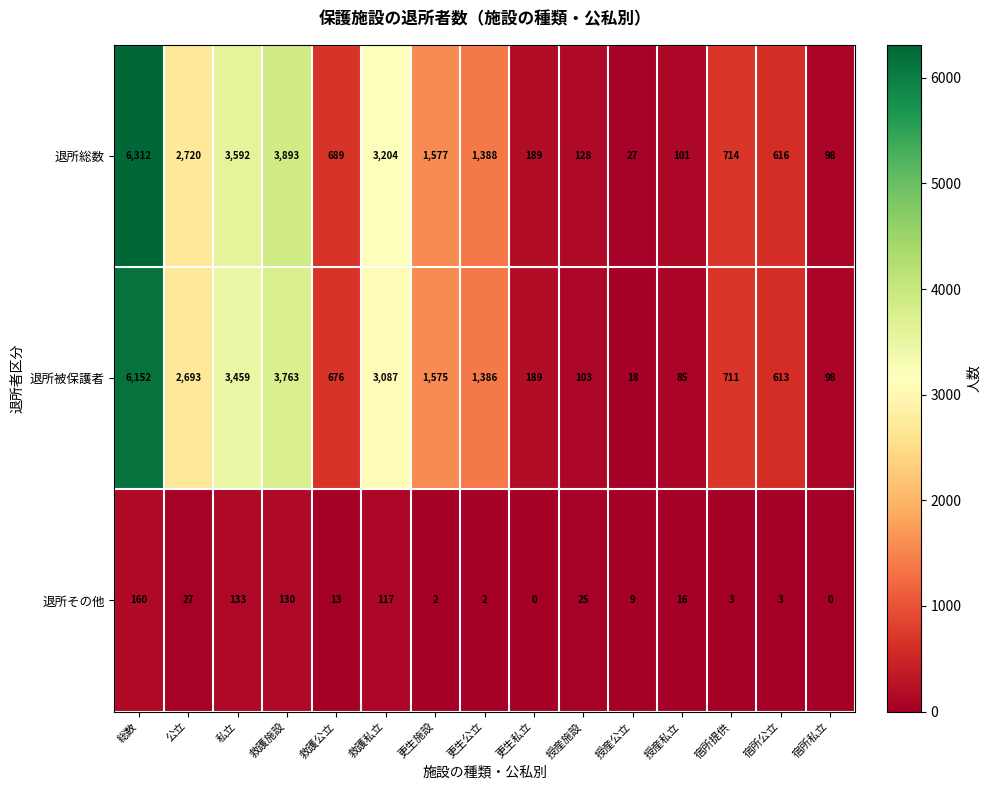

List the series in order of their peak value, highest first.

退所総数, 退所被保護者, 退所その他